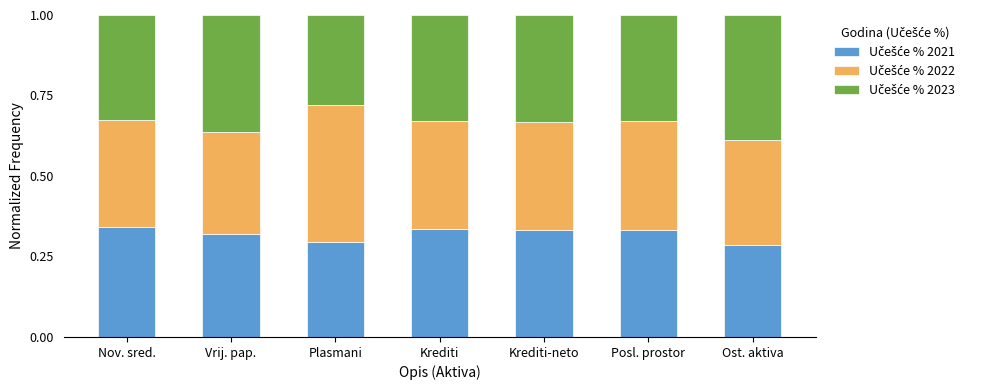

Are the bars grouped side by side (vs. stacked)?

No